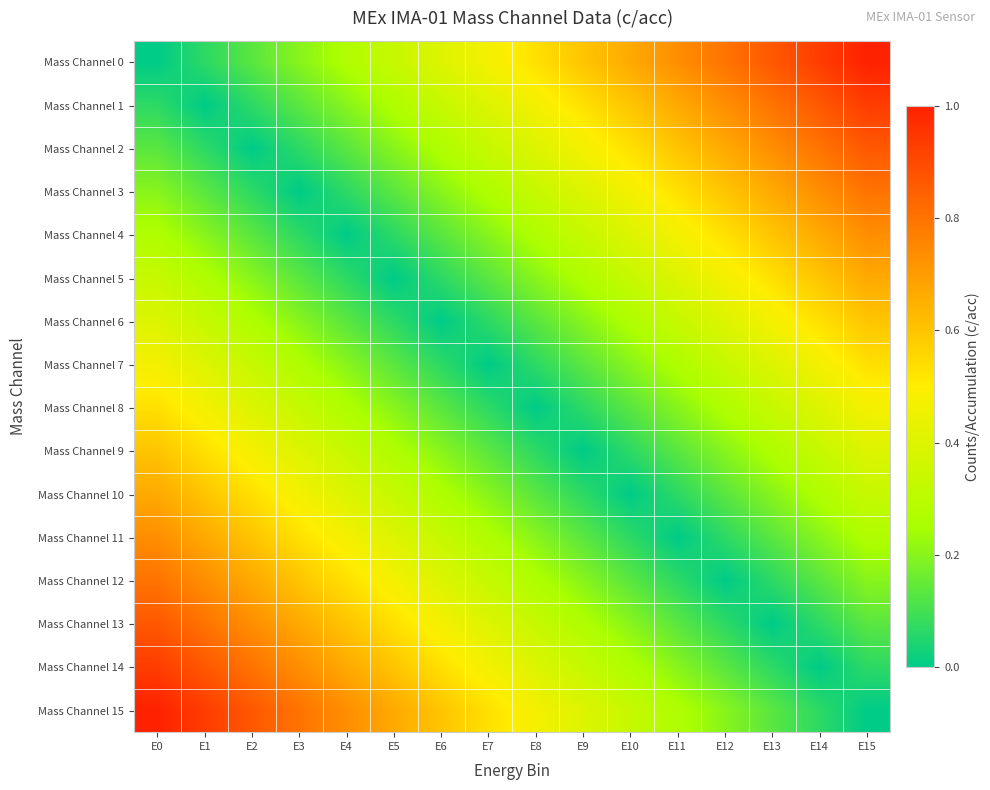

Reading left to right, extract all data points from this chart.

Mass Channel 0: E0=0.0	E1=0.1	E2=0.1	E3=0.2	E4=0.3	E5=0.3	E6=0.4	E7=0.5	E8=0.5	E9=0.6	E10=0.7	E11=0.7	E12=0.8	E13=0.9	E14=0.9	E15=1.0
Mass Channel 1: E0=0.1	E1=0.0	E2=0.1	E3=0.1	E4=0.2	E5=0.3	E6=0.3	E7=0.4	E8=0.5	E9=0.5	E10=0.6	E11=0.7	E12=0.7	E13=0.8	E14=0.9	E15=0.9
Mass Channel 2: E0=0.1	E1=0.1	E2=0.0	E3=0.1	E4=0.1	E5=0.2	E6=0.3	E7=0.3	E8=0.4	E9=0.5	E10=0.5	E11=0.6	E12=0.7	E13=0.7	E14=0.8	E15=0.9
Mass Channel 3: E0=0.2	E1=0.1	E2=0.1	E3=0.0	E4=0.1	E5=0.1	E6=0.2	E7=0.3	E8=0.3	E9=0.4	E10=0.5	E11=0.5	E12=0.6	E13=0.7	E14=0.7	E15=0.8
Mass Channel 4: E0=0.3	E1=0.2	E2=0.1	E3=0.1	E4=0.0	E5=0.1	E6=0.1	E7=0.2	E8=0.3	E9=0.3	E10=0.4	E11=0.5	E12=0.5	E13=0.6	E14=0.7	E15=0.7
Mass Channel 5: E0=0.3	E1=0.3	E2=0.2	E3=0.1	E4=0.1	E5=0.0	E6=0.1	E7=0.1	E8=0.2	E9=0.3	E10=0.3	E11=0.4	E12=0.5	E13=0.5	E14=0.6	E15=0.7
Mass Channel 6: E0=0.4	E1=0.3	E2=0.3	E3=0.2	E4=0.1	E5=0.1	E6=0.0	E7=0.1	E8=0.1	E9=0.2	E10=0.3	E11=0.3	E12=0.4	E13=0.5	E14=0.5	E15=0.6
Mass Channel 7: E0=0.5	E1=0.4	E2=0.3	E3=0.3	E4=0.2	E5=0.1	E6=0.1	E7=0.0	E8=0.1	E9=0.1	E10=0.2	E11=0.3	E12=0.3	E13=0.4	E14=0.5	E15=0.5
Mass Channel 8: E0=0.5	E1=0.5	E2=0.4	E3=0.3	E4=0.3	E5=0.2	E6=0.1	E7=0.1	E8=0.0	E9=0.1	E10=0.1	E11=0.2	E12=0.3	E13=0.3	E14=0.4	E15=0.5
Mass Channel 9: E0=0.6	E1=0.5	E2=0.5	E3=0.4	E4=0.3	E5=0.3	E6=0.2	E7=0.1	E8=0.1	E9=0.0	E10=0.1	E11=0.1	E12=0.2	E13=0.3	E14=0.3	E15=0.4
Mass Channel 10: E0=0.7	E1=0.6	E2=0.5	E3=0.5	E4=0.4	E5=0.3	E6=0.3	E7=0.2	E8=0.1	E9=0.1	E10=0.0	E11=0.1	E12=0.1	E13=0.2	E14=0.3	E15=0.3
Mass Channel 11: E0=0.7	E1=0.7	E2=0.6	E3=0.5	E4=0.5	E5=0.4	E6=0.3	E7=0.3	E8=0.2	E9=0.1	E10=0.1	E11=0.0	E12=0.1	E13=0.1	E14=0.2	E15=0.3
Mass Channel 12: E0=0.8	E1=0.7	E2=0.7	E3=0.6	E4=0.5	E5=0.5	E6=0.4	E7=0.3	E8=0.3	E9=0.2	E10=0.1	E11=0.1	E12=0.0	E13=0.1	E14=0.1	E15=0.2
Mass Channel 13: E0=0.9	E1=0.8	E2=0.7	E3=0.7	E4=0.6	E5=0.5	E6=0.5	E7=0.4	E8=0.3	E9=0.3	E10=0.2	E11=0.1	E12=0.1	E13=0.0	E14=0.1	E15=0.1
Mass Channel 14: E0=0.9	E1=0.9	E2=0.8	E3=0.7	E4=0.7	E5=0.6	E6=0.5	E7=0.5	E8=0.4	E9=0.3	E10=0.3	E11=0.2	E12=0.1	E13=0.1	E14=0.0	E15=0.1
Mass Channel 15: E0=1.0	E1=0.9	E2=0.9	E3=0.8	E4=0.7	E5=0.7	E6=0.6	E7=0.5	E8=0.5	E9=0.4	E10=0.3	E11=0.3	E12=0.2	E13=0.1	E14=0.1	E15=0.0